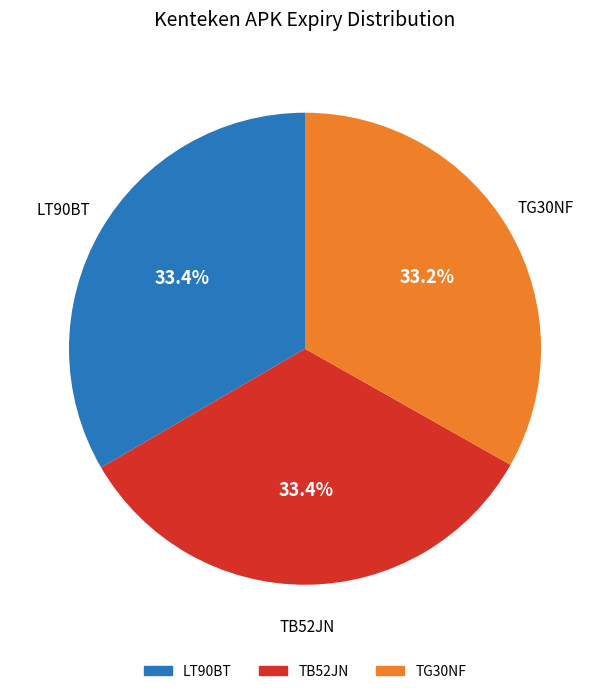

What percentage is the LT90BT slice, to the nearest percent?

33%